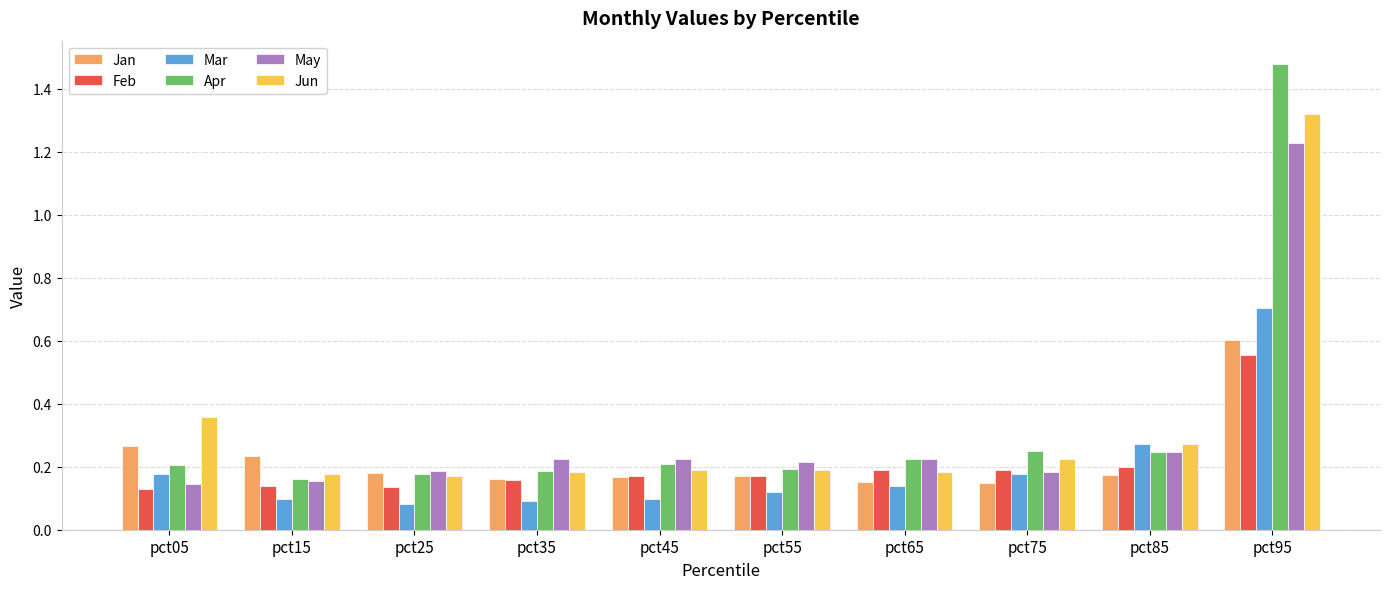

At which category does the chart reach its peak across all series?

pct95